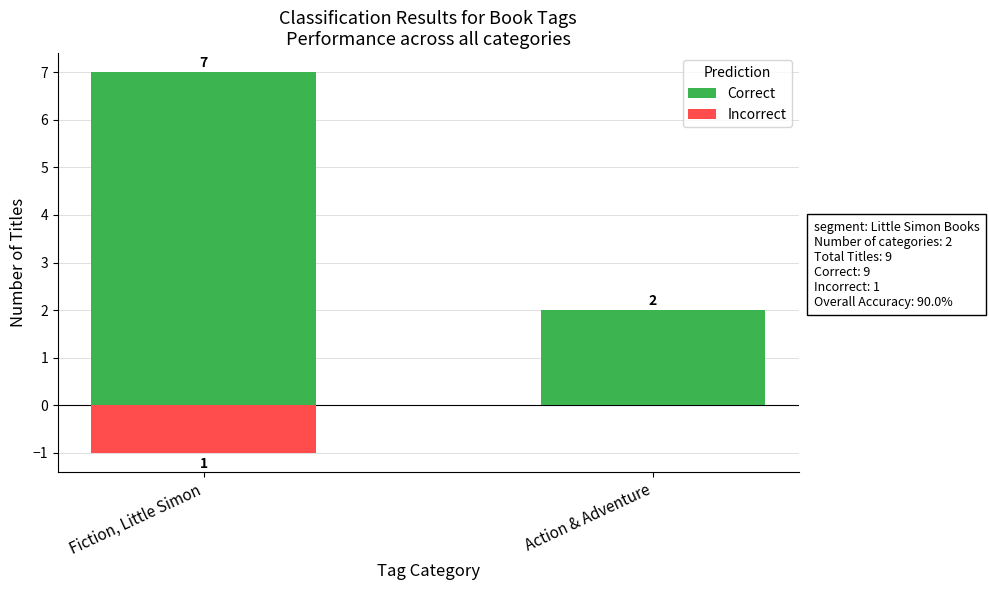

Reading left to right, what are all the values shown in this chart?

Correct: Fiction, Little Simon=7	Action & Adventure=2
Incorrect: Fiction, Little Simon=-1	Action & Adventure=0